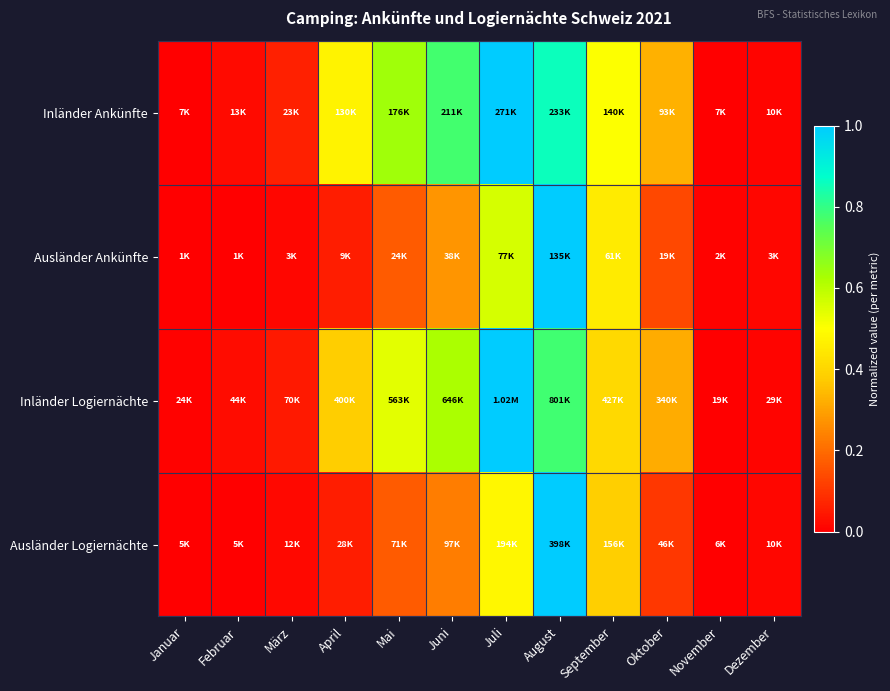

Reading left to right, transcribe all the data shown in this chart.

Inländer Ankünfte: Januar=0.0	Februar=0.0	März=0.1	April=0.5	Mai=0.6	Juni=0.8	Juli=1.0	August=0.9	September=0.5	Oktober=0.3	November=0.0	Dezember=0.0
Ausländer Ankünfte: Januar=0.0	Februar=0.0	März=0.0	April=0.1	Mai=0.2	Juni=0.3	Juli=0.6	August=1.0	September=0.4	Oktober=0.1	November=0.0	Dezember=0.0
Inländer Logiernächte: Januar=0.0	Februar=0.0	März=0.1	April=0.4	Mai=0.5	Juni=0.6	Juli=1.0	August=0.8	September=0.4	Oktober=0.3	November=0.0	Dezember=0.0
Ausländer Logiernächte: Januar=0.0	Februar=0.0	März=0.0	April=0.1	Mai=0.2	Juni=0.2	Juli=0.5	August=1.0	September=0.4	Oktober=0.1	November=0.0	Dezember=0.0